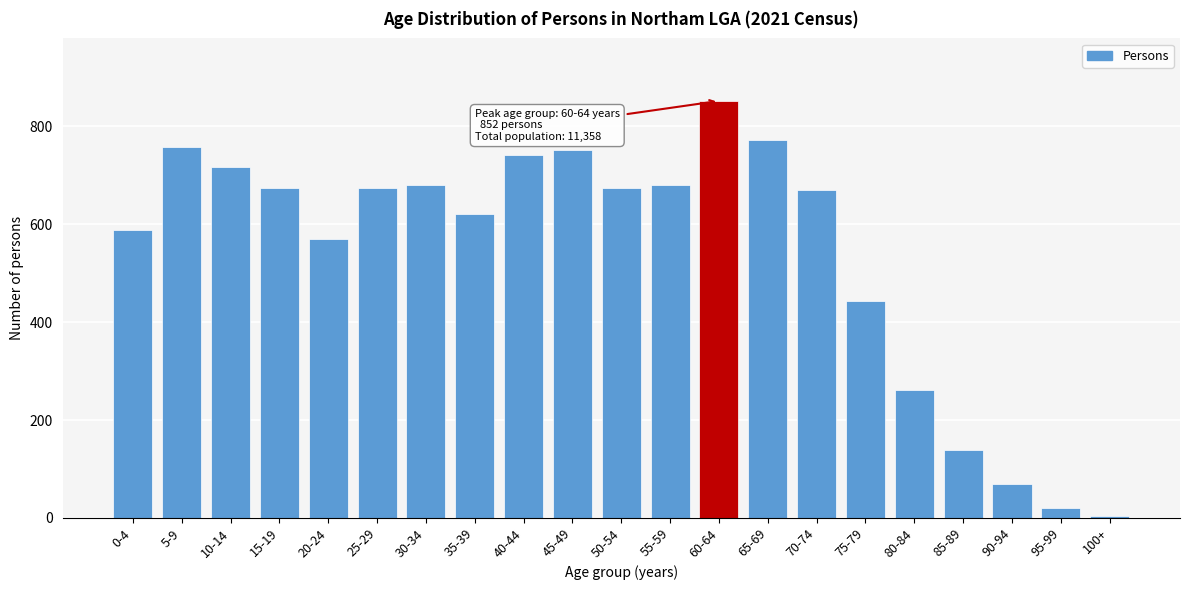

Which category has the highest value across all series?

60-64